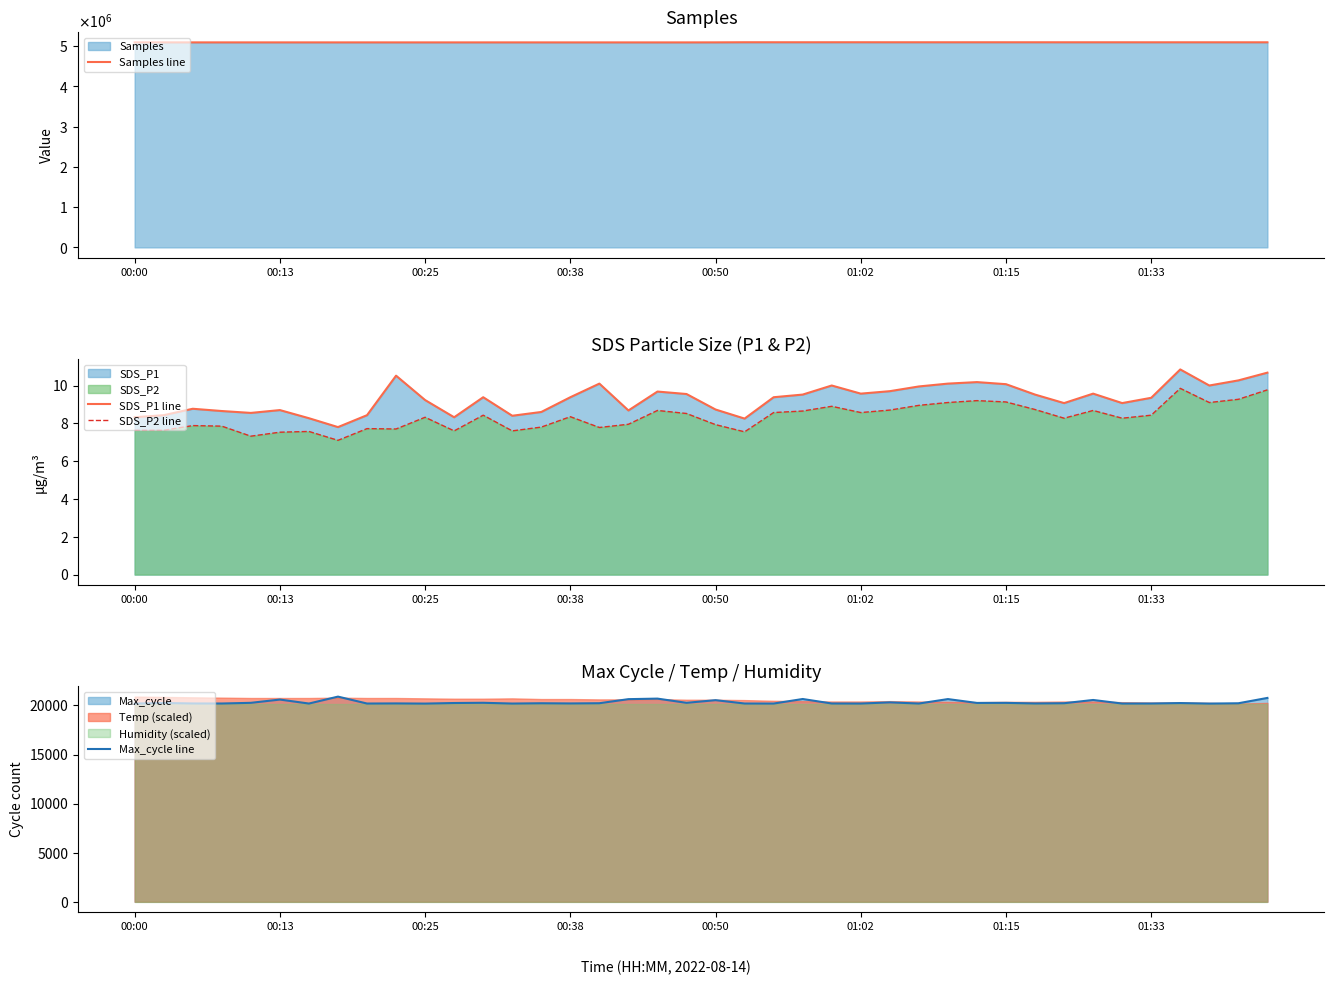

Reading left to right, list all the values displayed in this chart.

Samples line: 5092714.0	5092490.0	5092832.0	5092747.0	5092665.0	5092636.0	5092770.0	5092548.0	5092785.0	5092511.0	5092524.0	5092456.0	5092611.0	5092658.0	5092553.0	5092346.0	5092226.0	5092335.0	5092180.0	5092391.0	5093300.0	5095966.0	5095837.0	5095705.0	5095946.0	5096003.0	5095667.0	5095630.0	5095486.0	5095669.0	5095647.0	5095577.0	5095282.0	5095252.0	5095294.0	5094969.0	5095163.0	5095123.0	5094974.0	5094954.0
SDS_P1 line: 8.3	8.4	8.8	8.7	8.6	8.7	8.3	7.8	8.4	10.5	9.2	8.3	9.4	8.4	8.6	9.4	10.1	8.7	9.7	9.6	8.7	8.2	9.4	9.5	10.0	9.6	9.7	9.9	10.1	10.2	10.1	9.5	9.1	9.6	9.1	9.3	10.8	10.0	10.3	10.7
SDS_P2 line: 7.6	7.6	7.9	7.8	7.3	7.5	7.6	7.1	7.7	7.7	8.3	7.6	8.4	7.6	7.8	8.3	7.8	8.0	8.7	8.5	7.9	7.5	8.6	8.7	8.9	8.6	8.7	8.9	9.1	9.2	9.1	8.7	8.3	8.7	8.3	8.4	9.8	9.1	9.3	9.8
Max_cycle line: 20192.0	20252.0	20204.0	20200.0	20269.0	20602.0	20196.0	20902.0	20197.0	20209.0	20192.0	20250.0	20273.0	20196.0	20226.0	20207.0	20229.0	20644.0	20698.0	20270.0	20540.0	20200.0	20196.0	20659.0	20201.0	20196.0	20315.0	20197.0	20651.0	20258.0	20265.0	20204.0	20228.0	20560.0	20196.0	20200.0	20246.0	20192.0	20224.0	20768.0